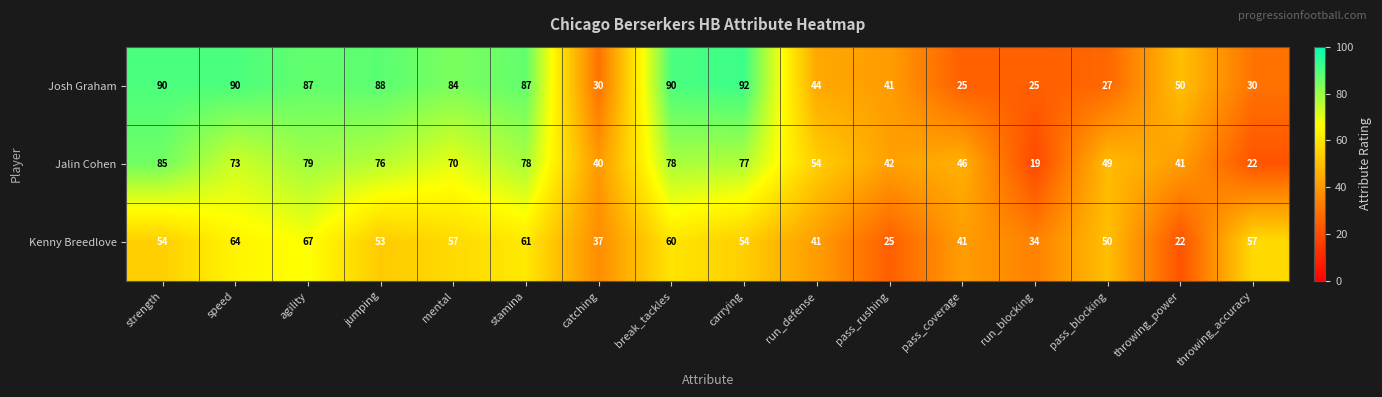

Rank the series by their average value, from lowest to highest.

Kenny Breedlove, Jalin Cohen, Josh Graham